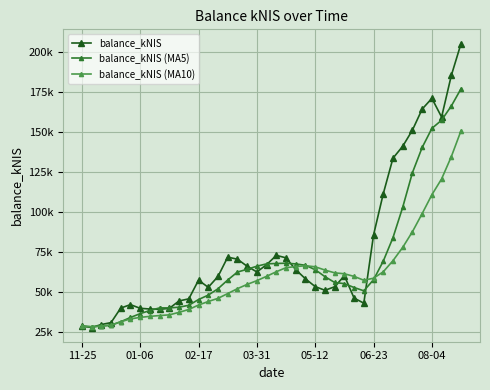

What are all the series names shown in the legend?

balance_kNIS, balance_kNIS (MA5), balance_kNIS (MA10)